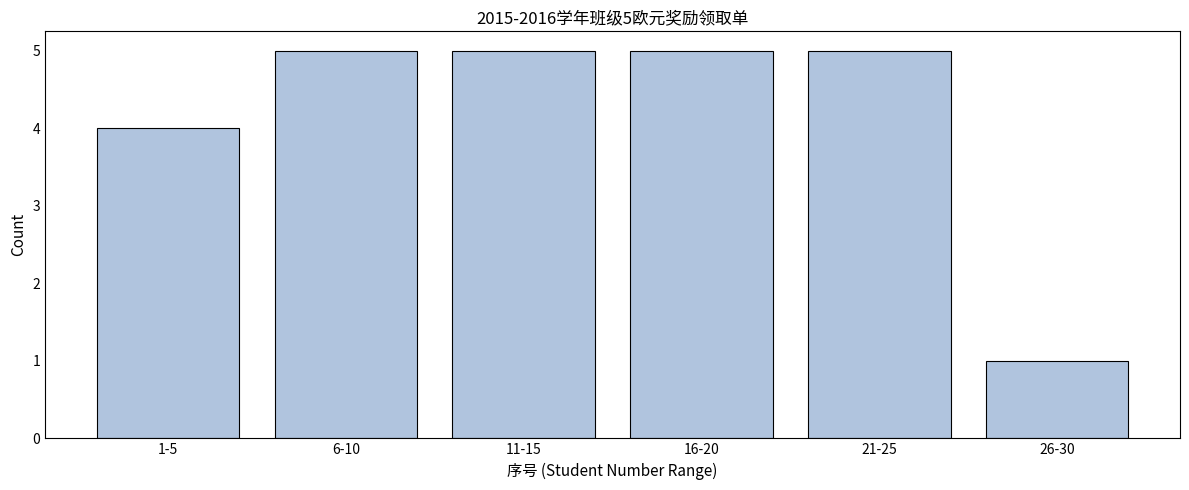

Reading left to right, what are all the values shown in this chart?

4	5	5	5	5	1